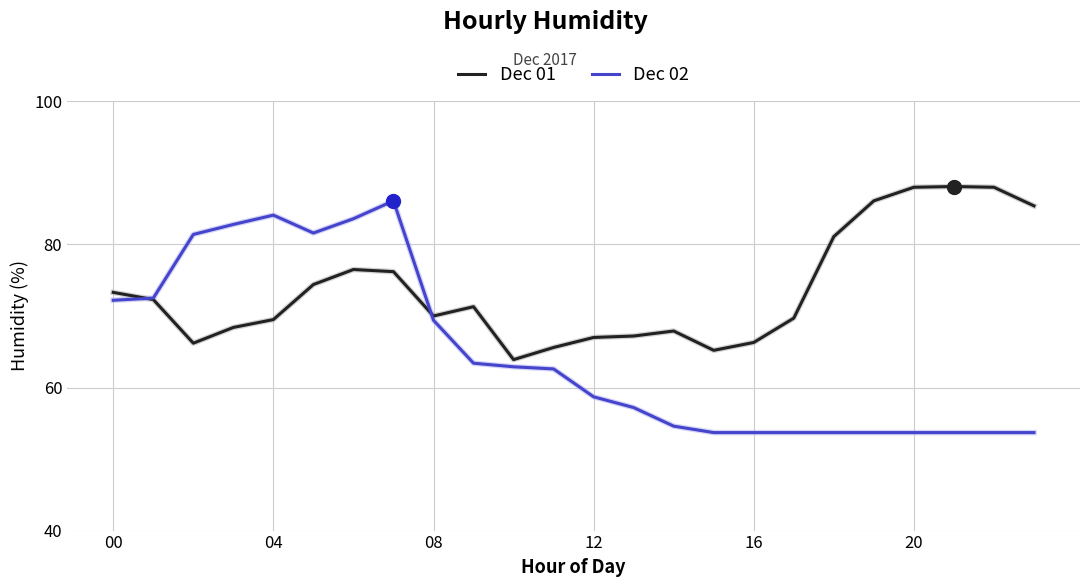

What is the greatest value displayed?

88.1